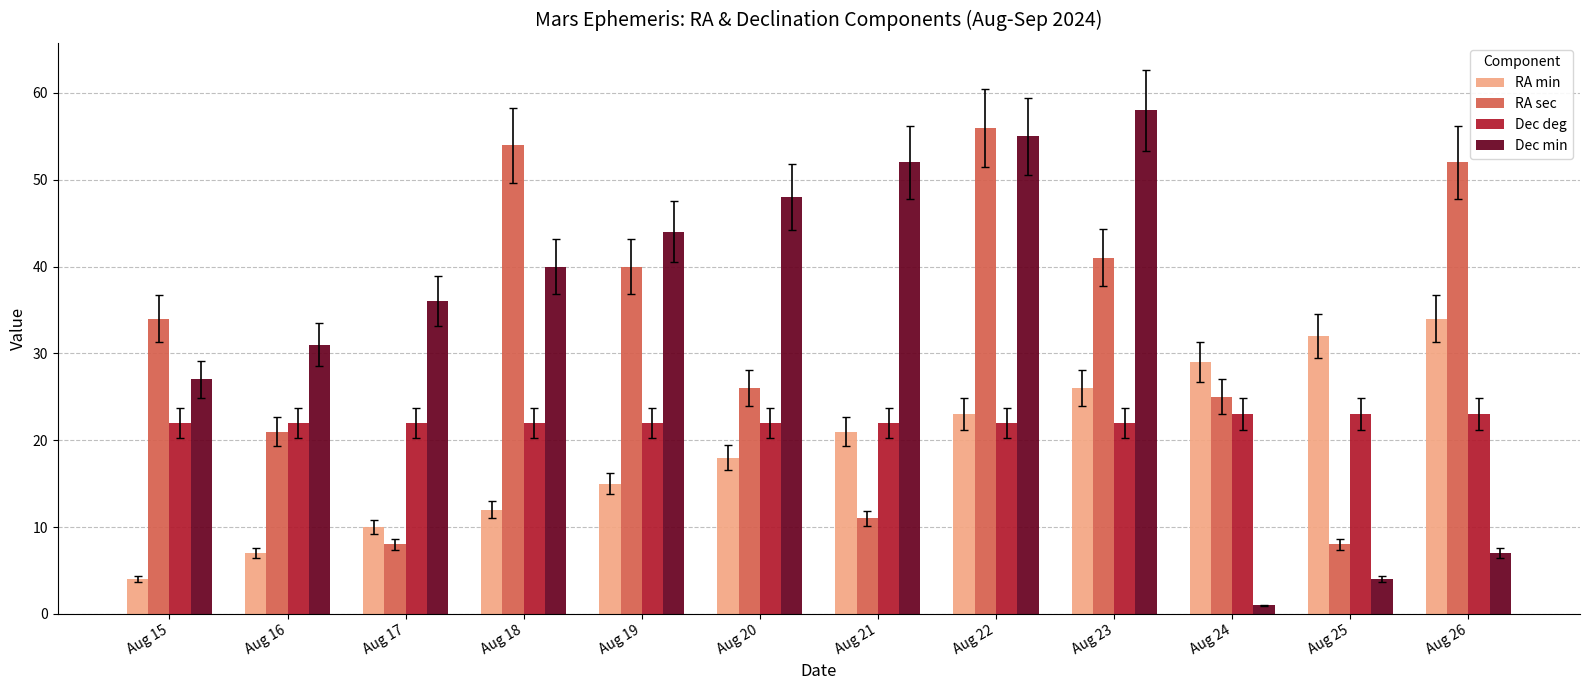

List the series in order of their overall mean, highest first.

Dec min, RA sec, Dec deg, RA min